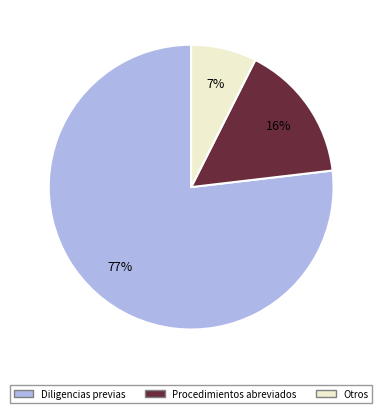

To the nearest percent, what is the average slice percentage?

33%